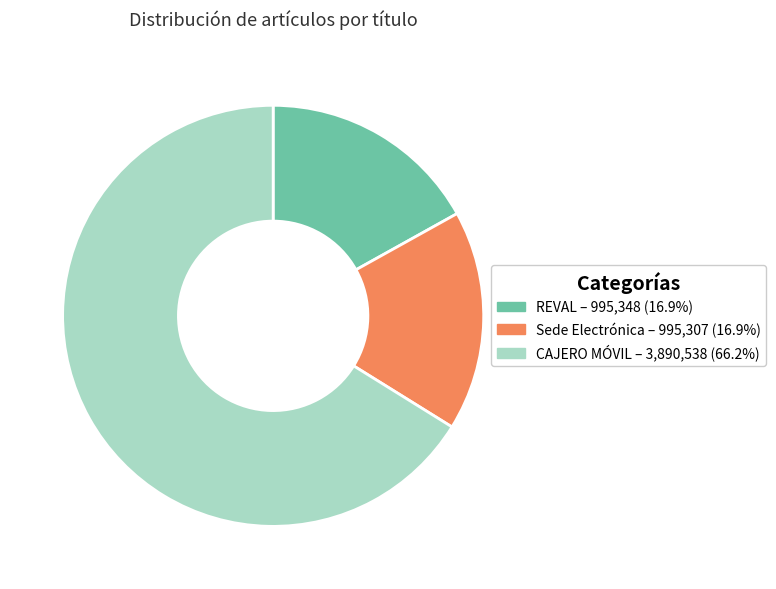

Count the number of slices in the pie.

3